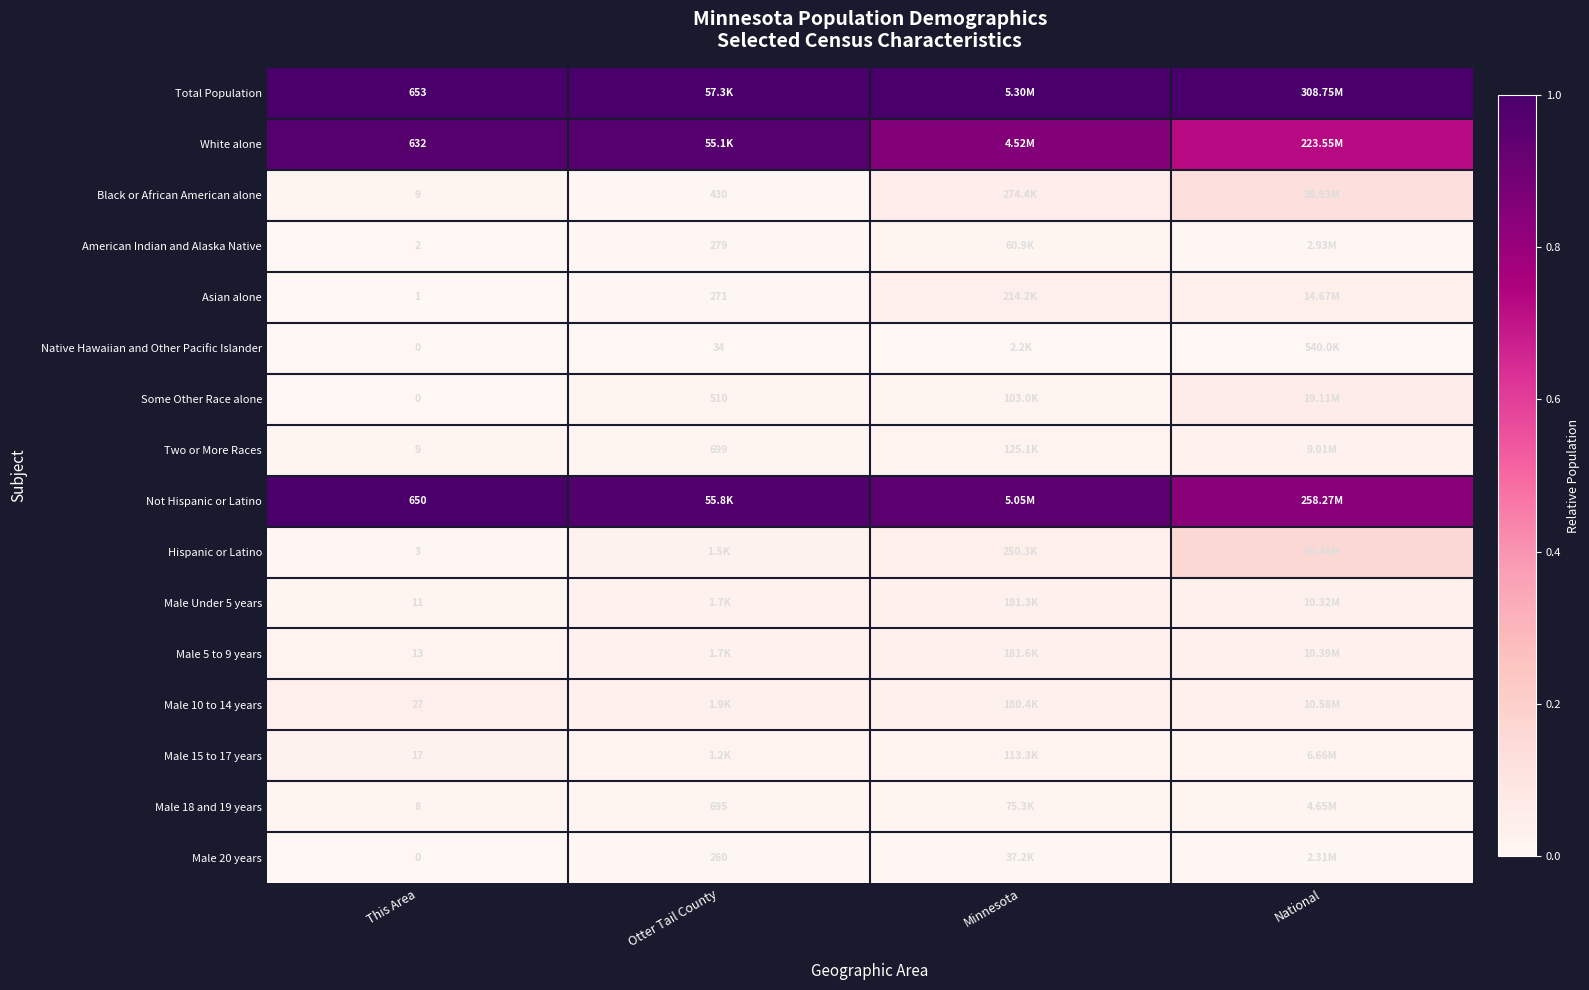

At how many categories does at least one series exceed 0?

4